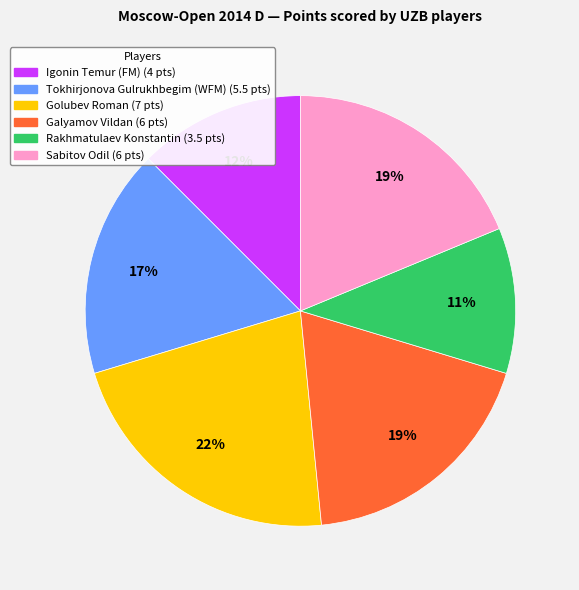

Is Sabitov Odil the majority of the pie?

No